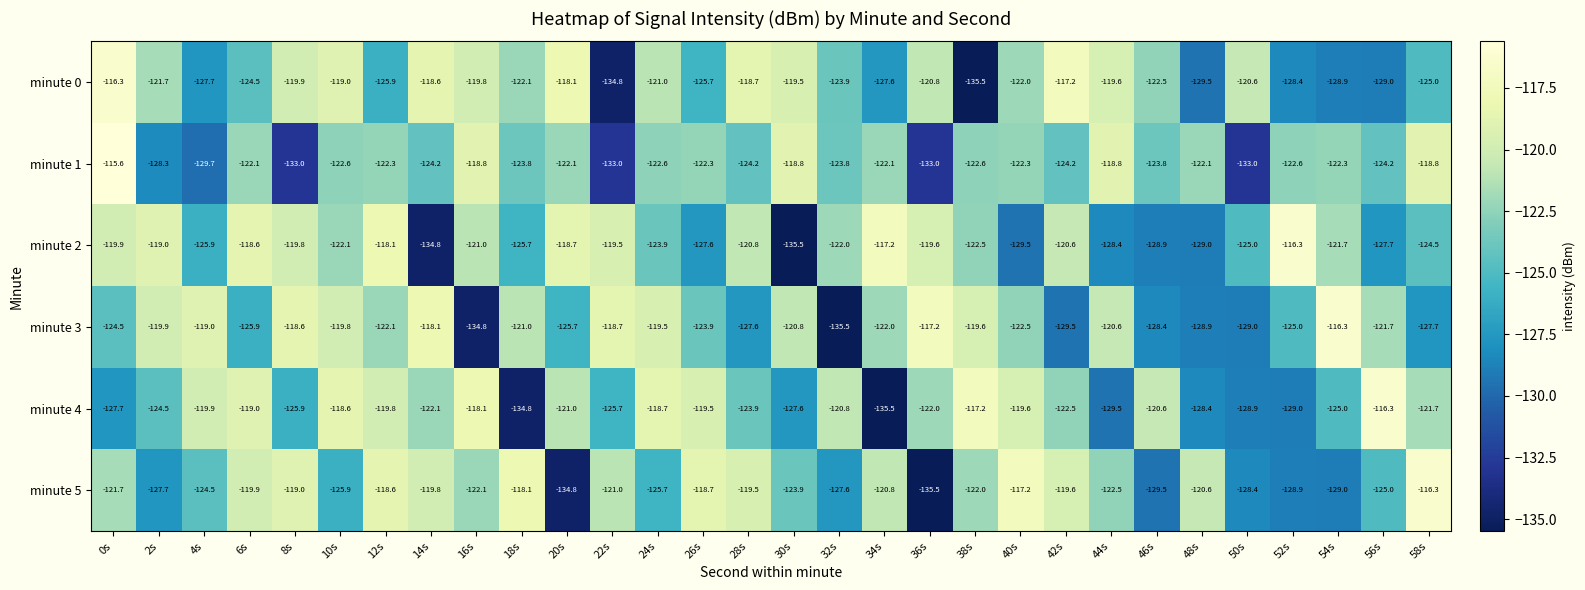

Between 24s and 26s, which series saw the biggest shift?

minute 5